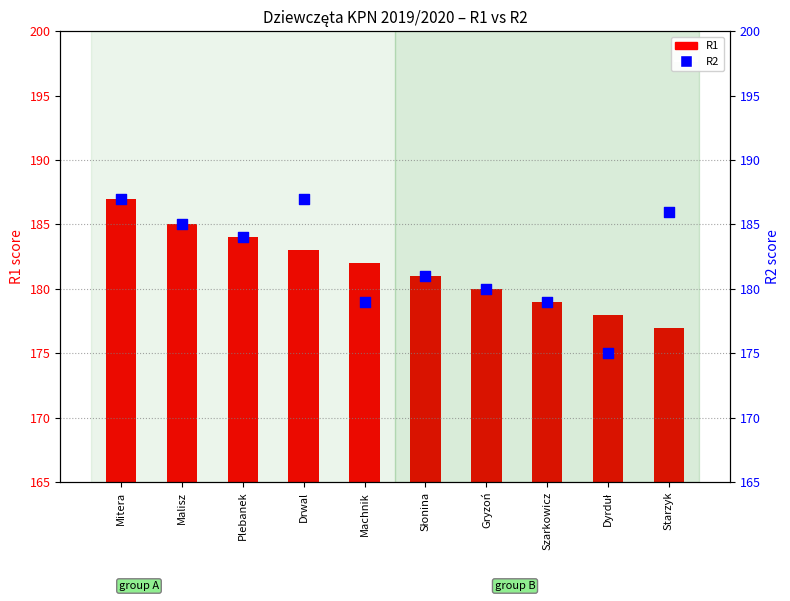

Which series has the widest spread of Y values?

R2